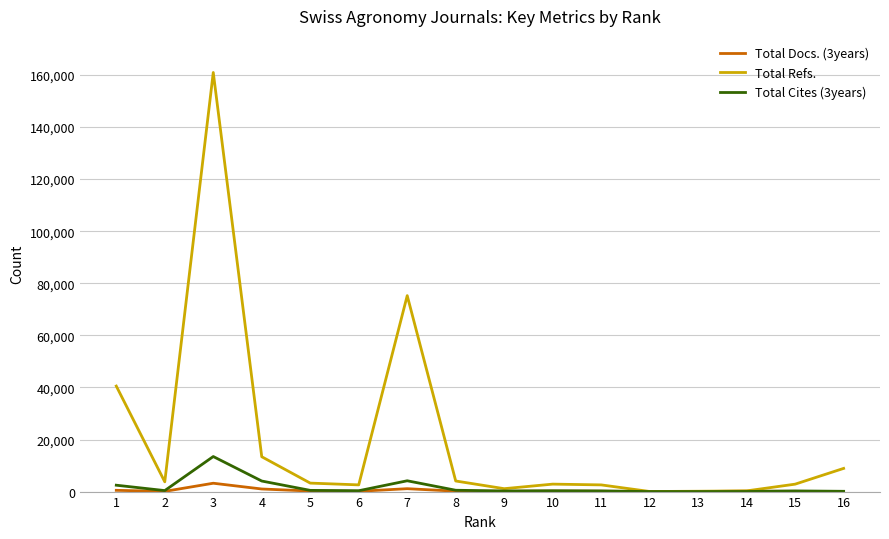

List the series in order of their peak value, highest first.

Total Refs., Total Cites (3years), Total Docs. (3years)